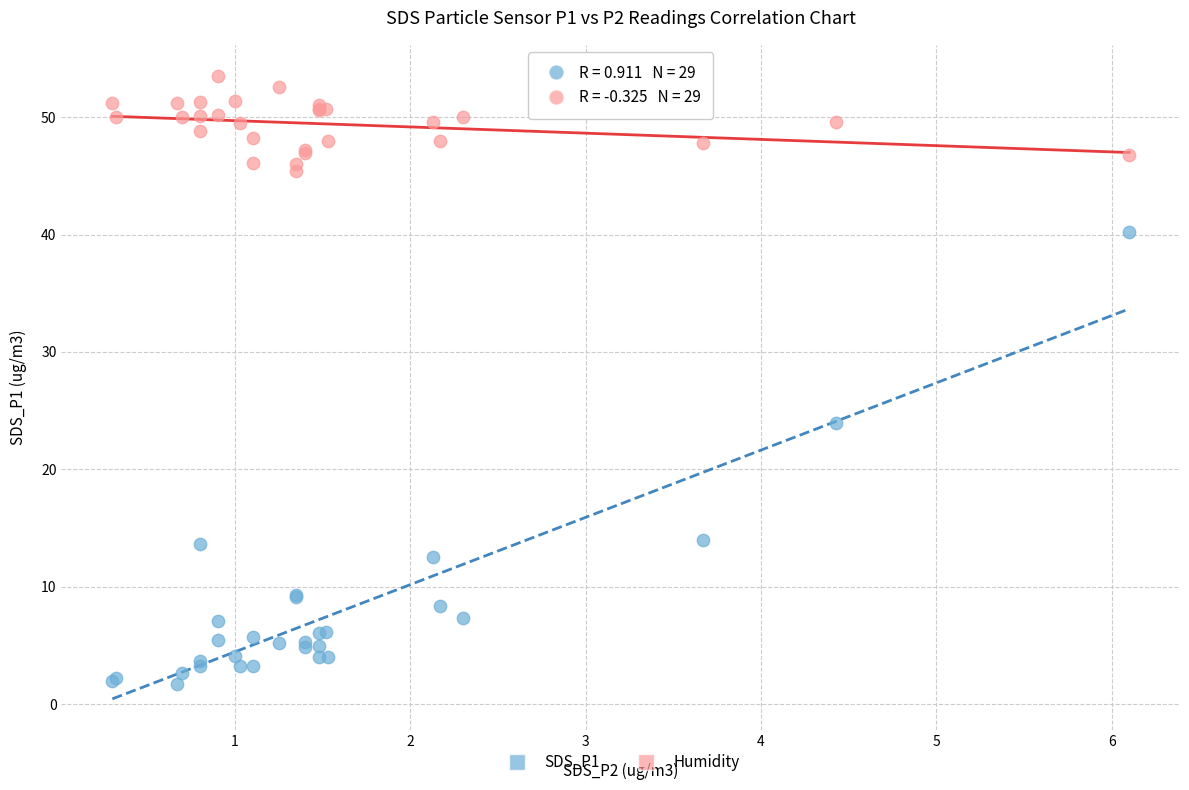

Across all series, what Y value is closest to 27?

23.9